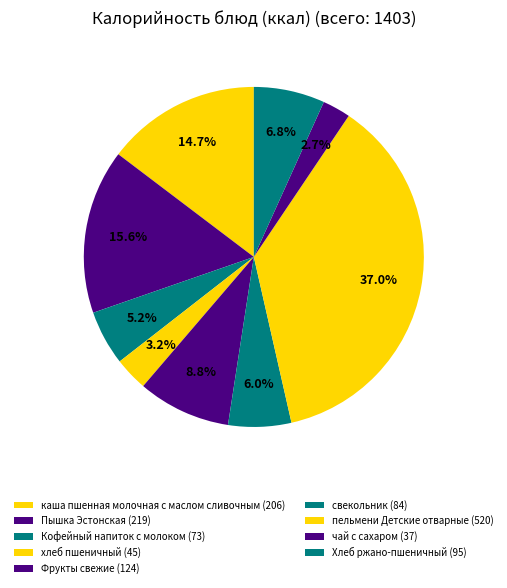

What is the ratio of the value at Хлеб ржано-пшеничный to the value at каша пшенная молочная с маслом сливочным?

0.5